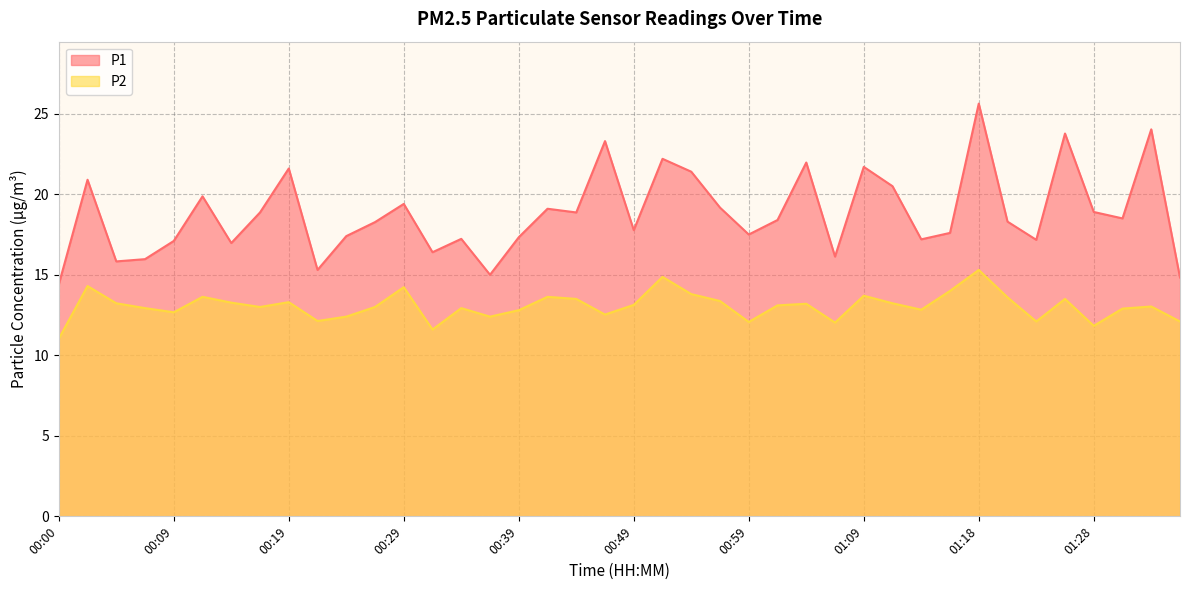

In P1, how many points are lower than both neighbors (excluding endpoints)?

12